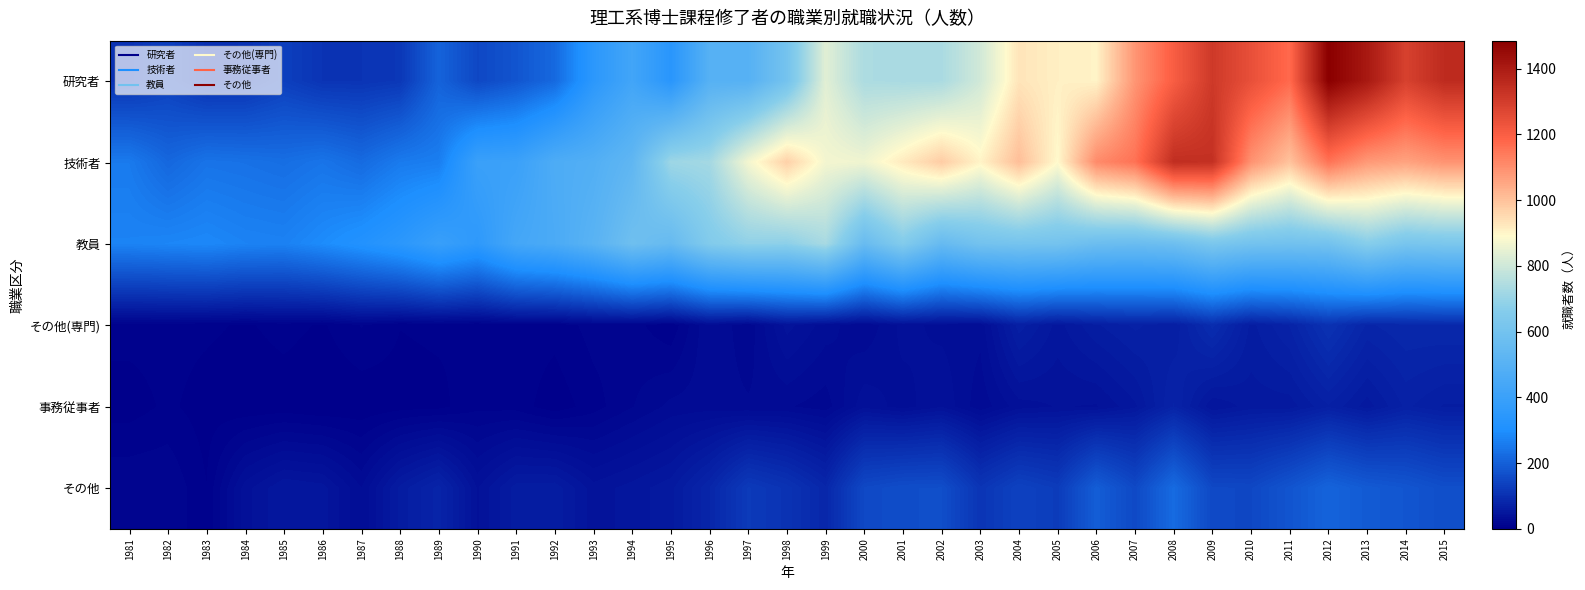

Which series changed the most between 1998 and 2010?

研究者